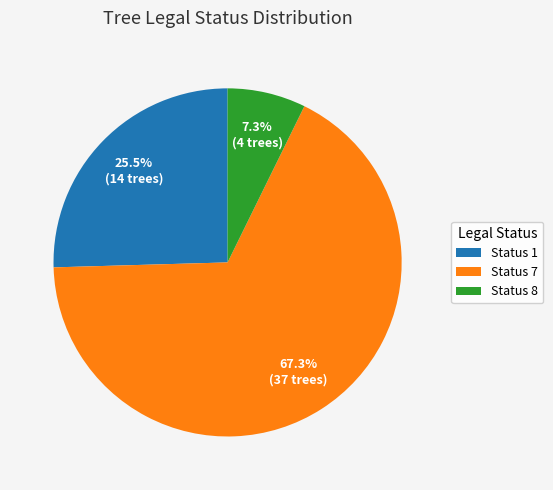

What is the majority slice?

Status 7